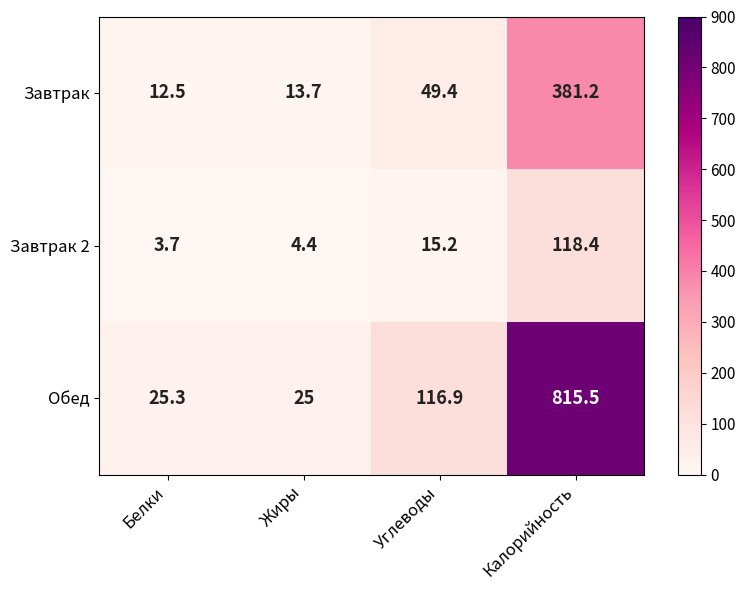

List the series in order of their overall mean, lowest first.

Завтрак 2, Завтрак, Обед